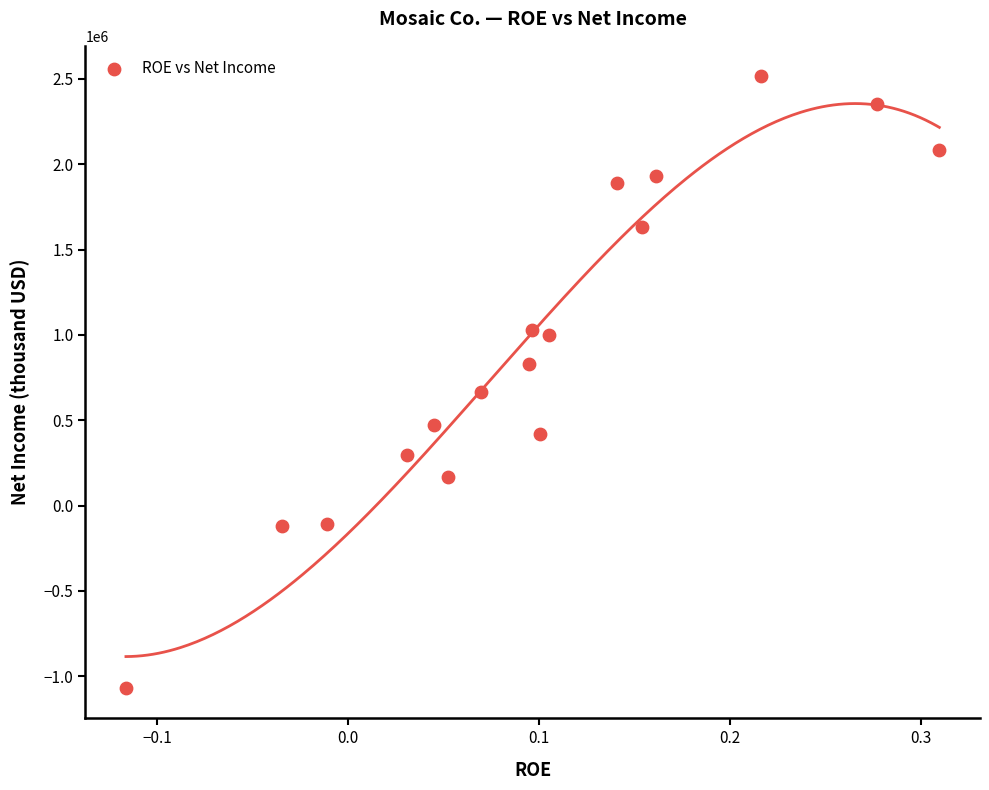

What is the range of Y values (max minus min)?

3582000